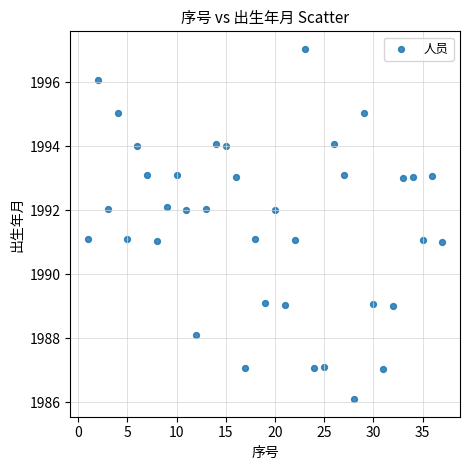

What is the range of X values (max minus min)?

36.0